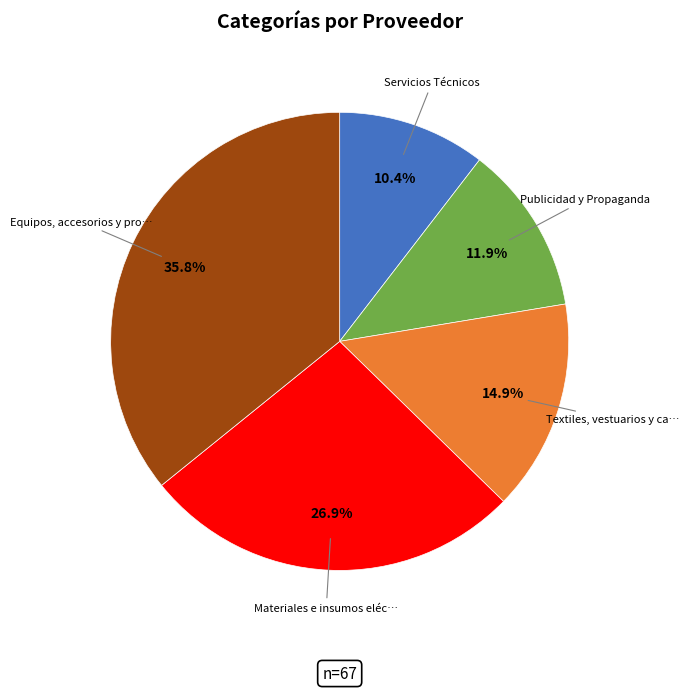

Is there a majority slice in this chart?

No